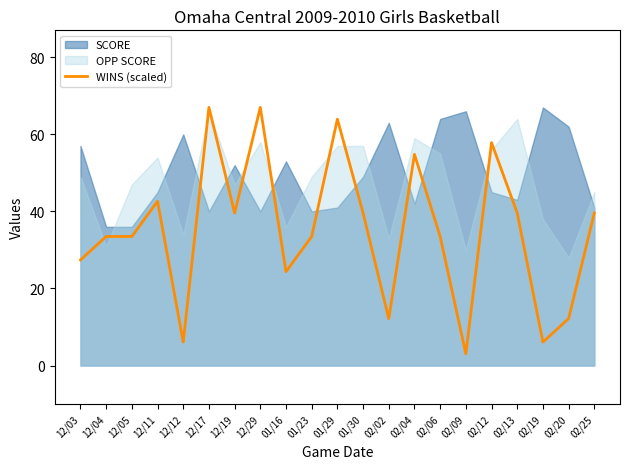

Where is the first local maximum?

12/11